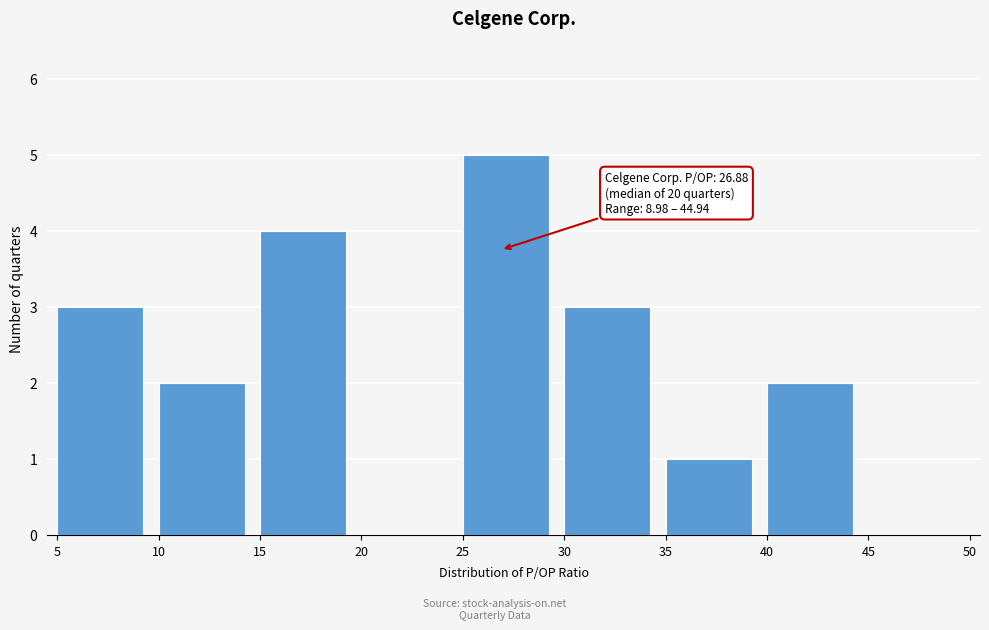

Which range on the x-axis has the tallest bar?

25 to 30